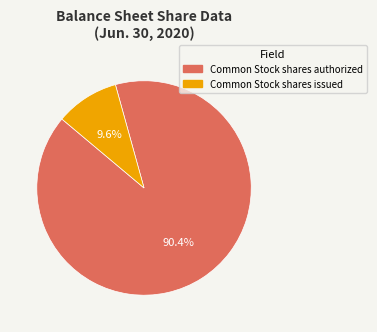

To the nearest percent, what portion does Common Stock shares issued represent?

10%